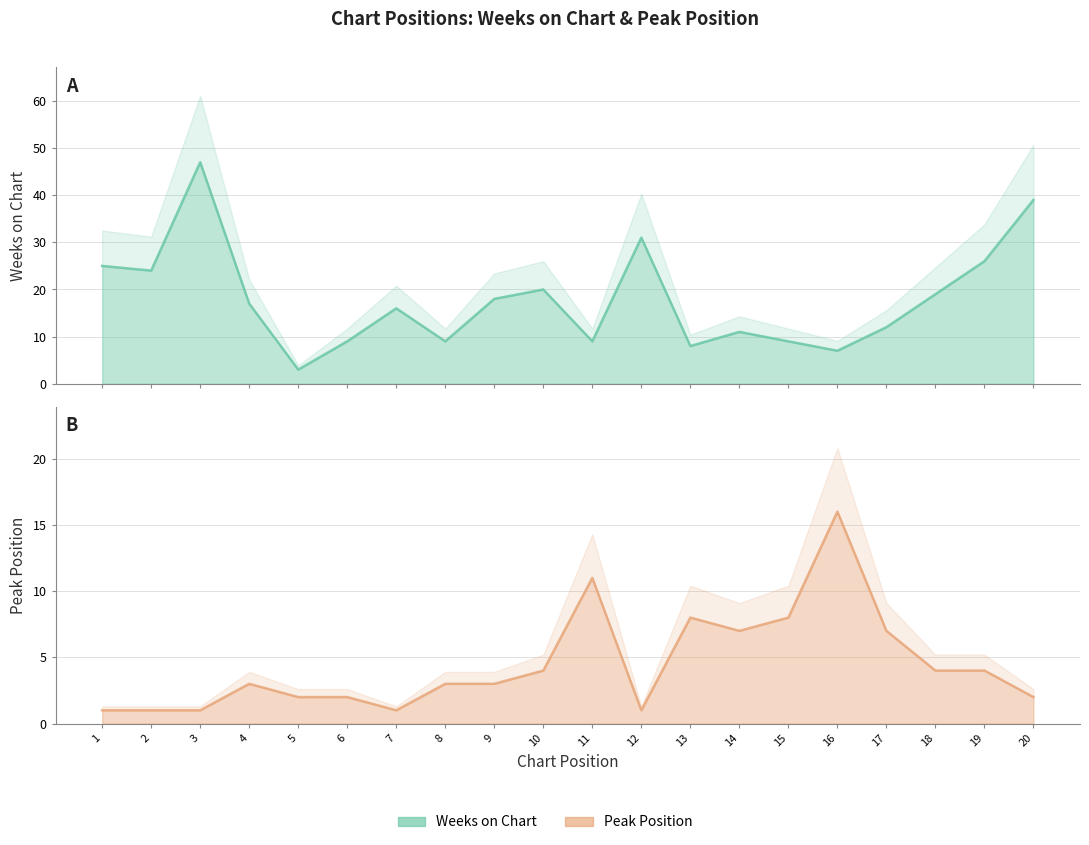

Reading right to left, transcribe all the data shown in this chart.

Weeks on Chart: 20=39	19=26	18=19	17=12	16=7	15=9	14=11	13=8	12=31	11=9	10=20	9=18	8=9	7=16	6=9	5=3	4=17	3=47	2=24	1=25
Peak Position: 20=2	19=4	18=4	17=7	16=16	15=8	14=7	13=8	12=1	11=11	10=4	9=3	8=3	7=1	6=2	5=2	4=3	3=1	2=1	1=1